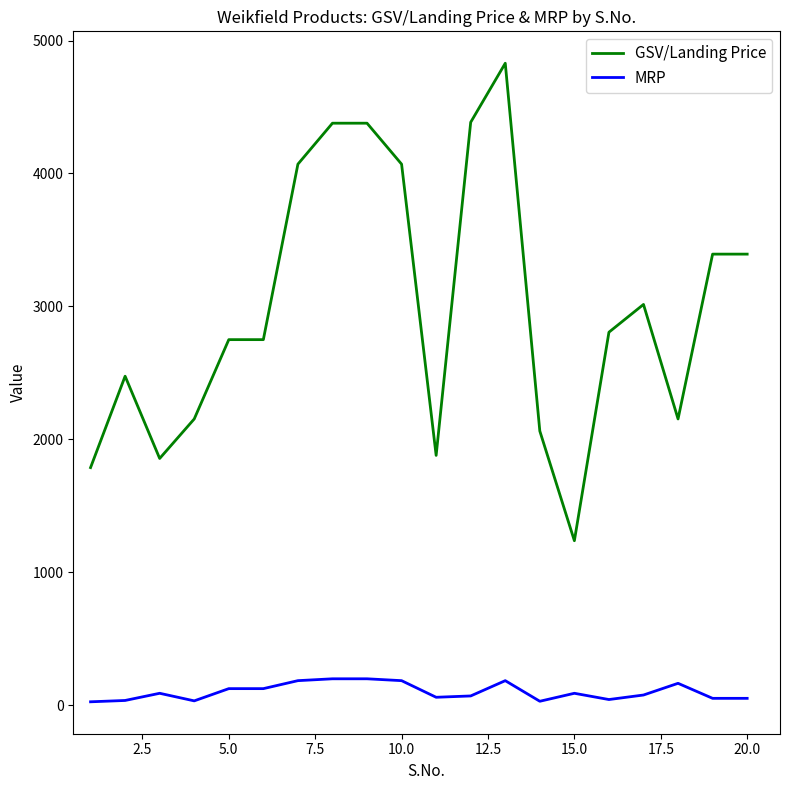

List the series in order of their overall mean, lowest first.

MRP, GSV/Landing Price